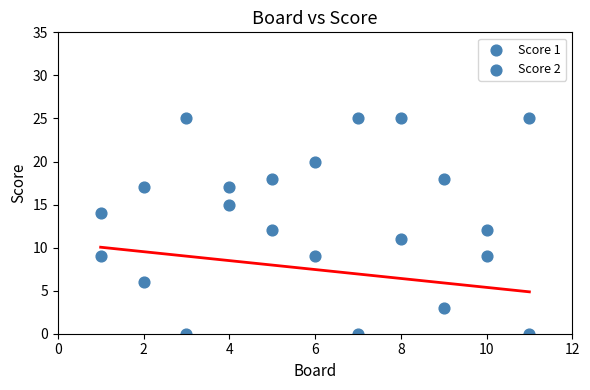

How many data points are displayed?

22